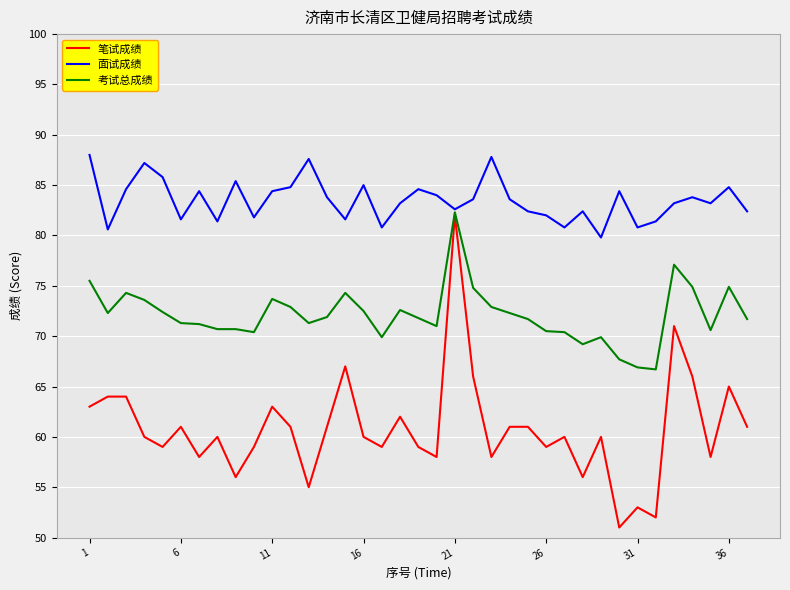

Is this an area chart (filled region under the line)?

No